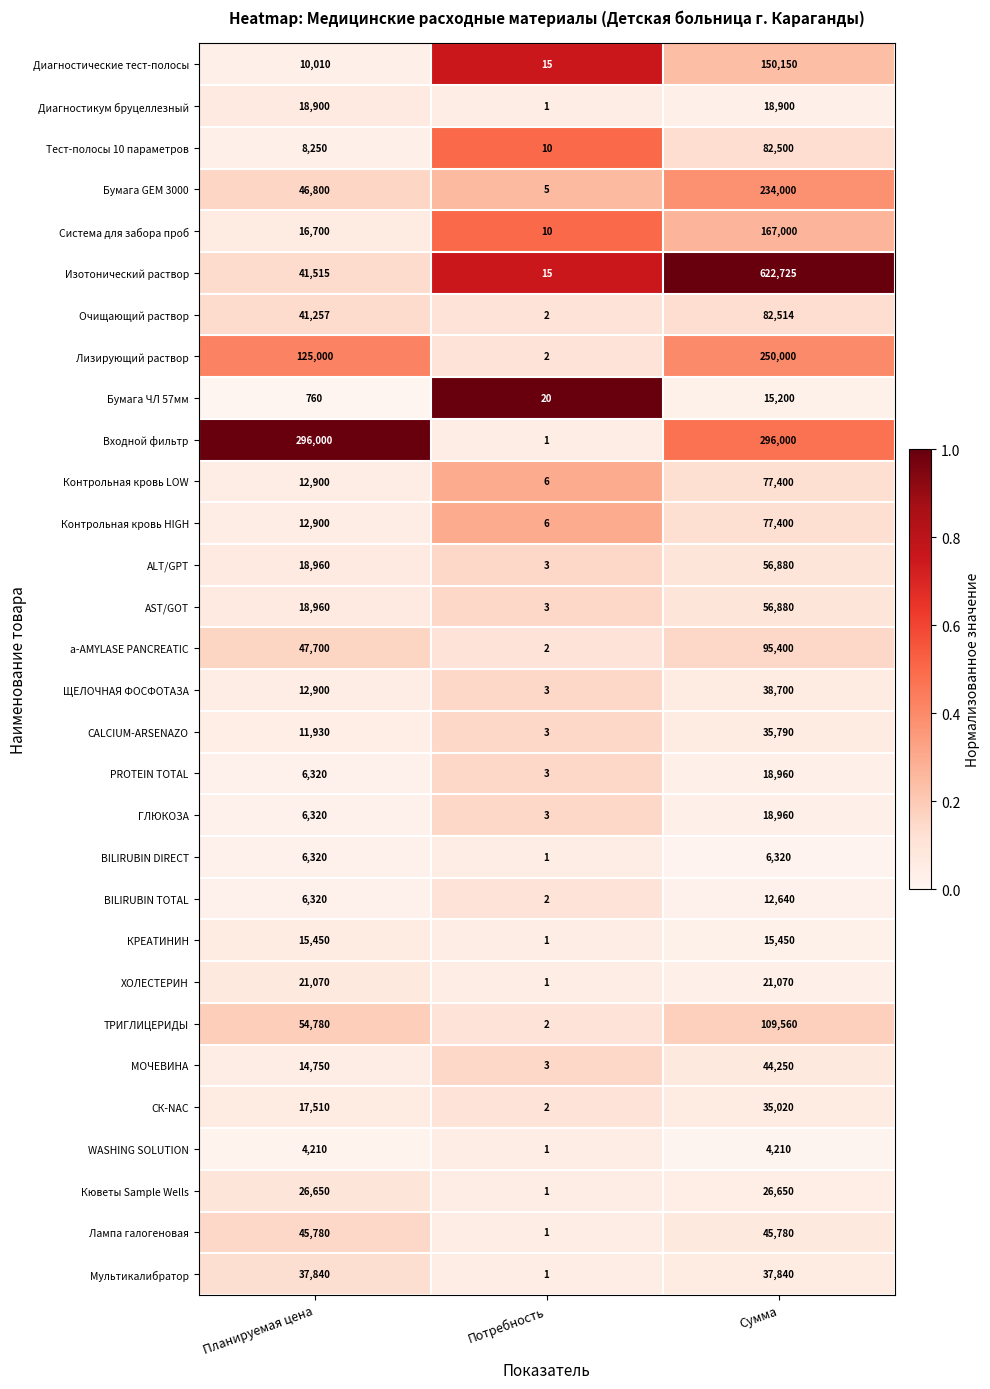

How many series are shown in this chart?

30